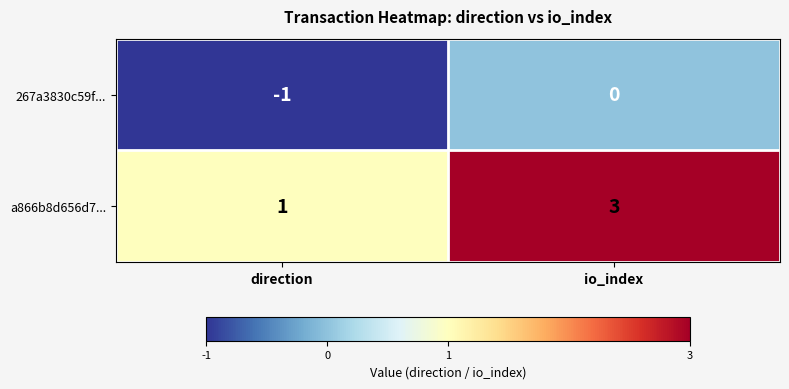

Which series changed the most between direction and io_index?

a866b8d656d7...